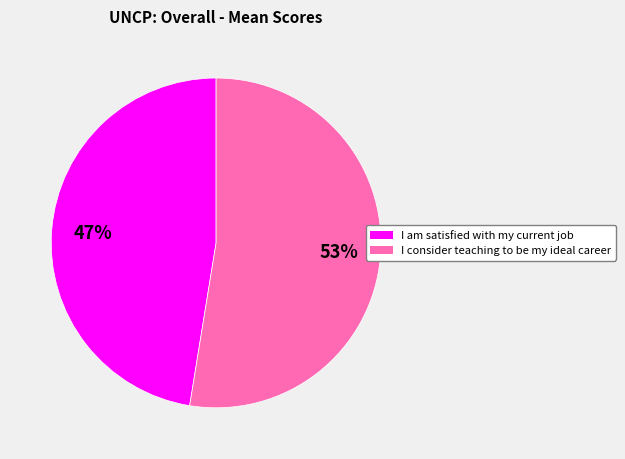

Is the sum of I consider teaching to be my ideal career and I am satisfied with my current job greater than half?

Yes